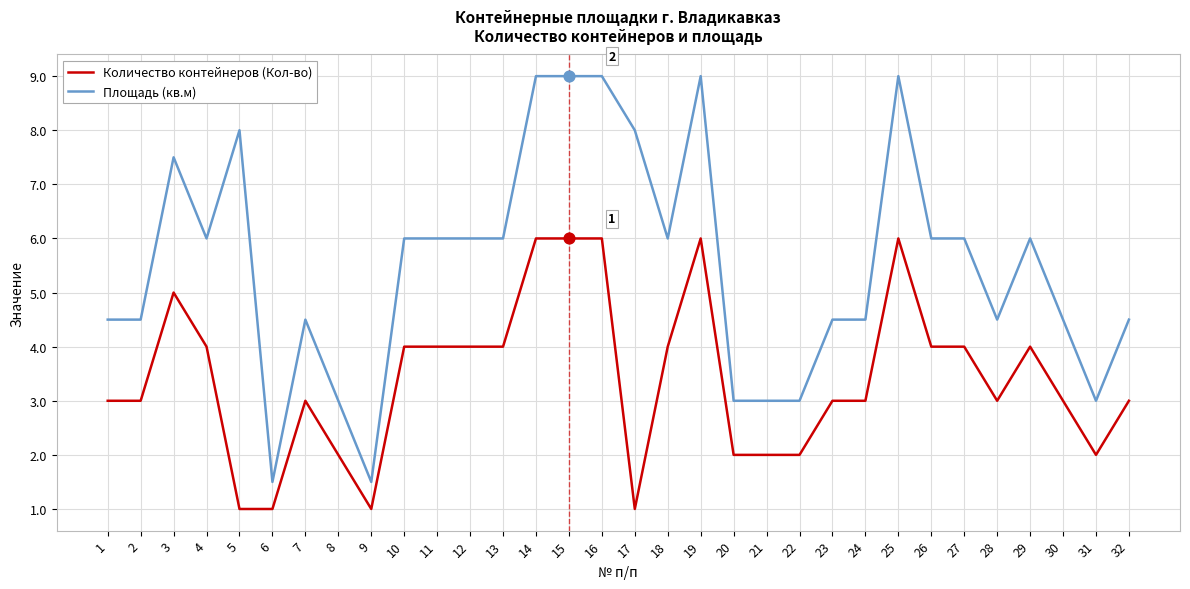

Is the value of Количество контейнеров (Кол-во) at 1 greater than the value of Площадь (кв.м) at 1?

No